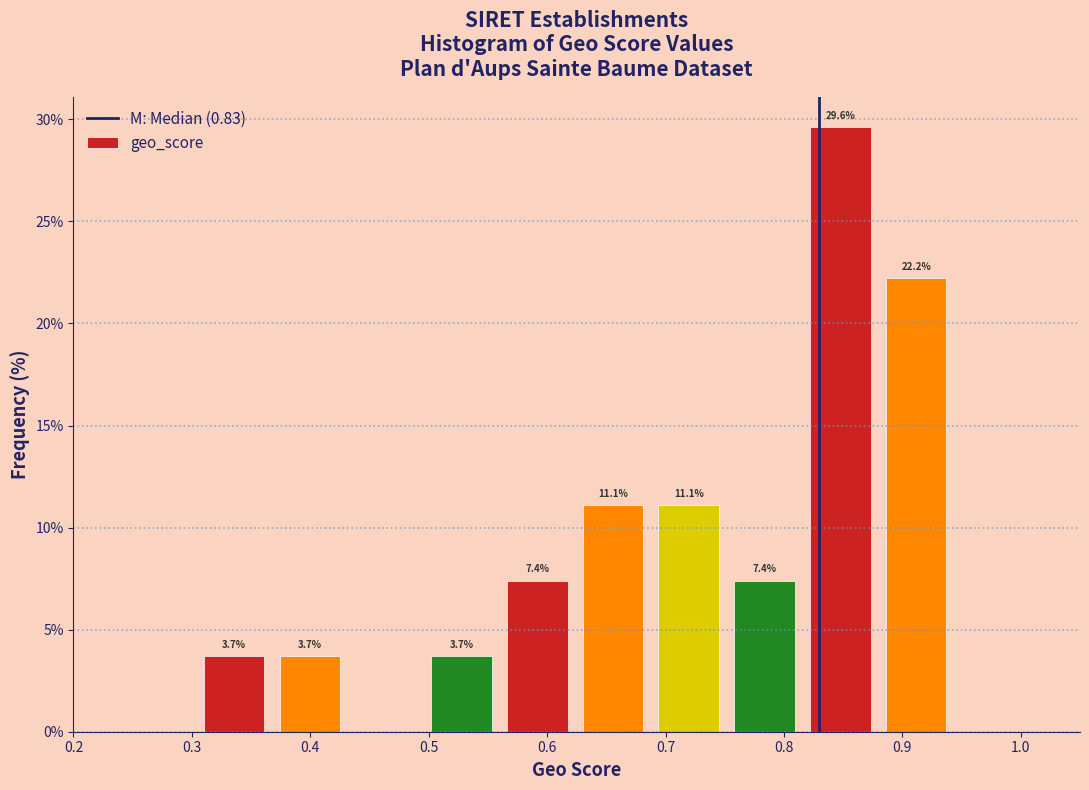

Which range on the x-axis has the tallest bar?

0.822 to 0.886